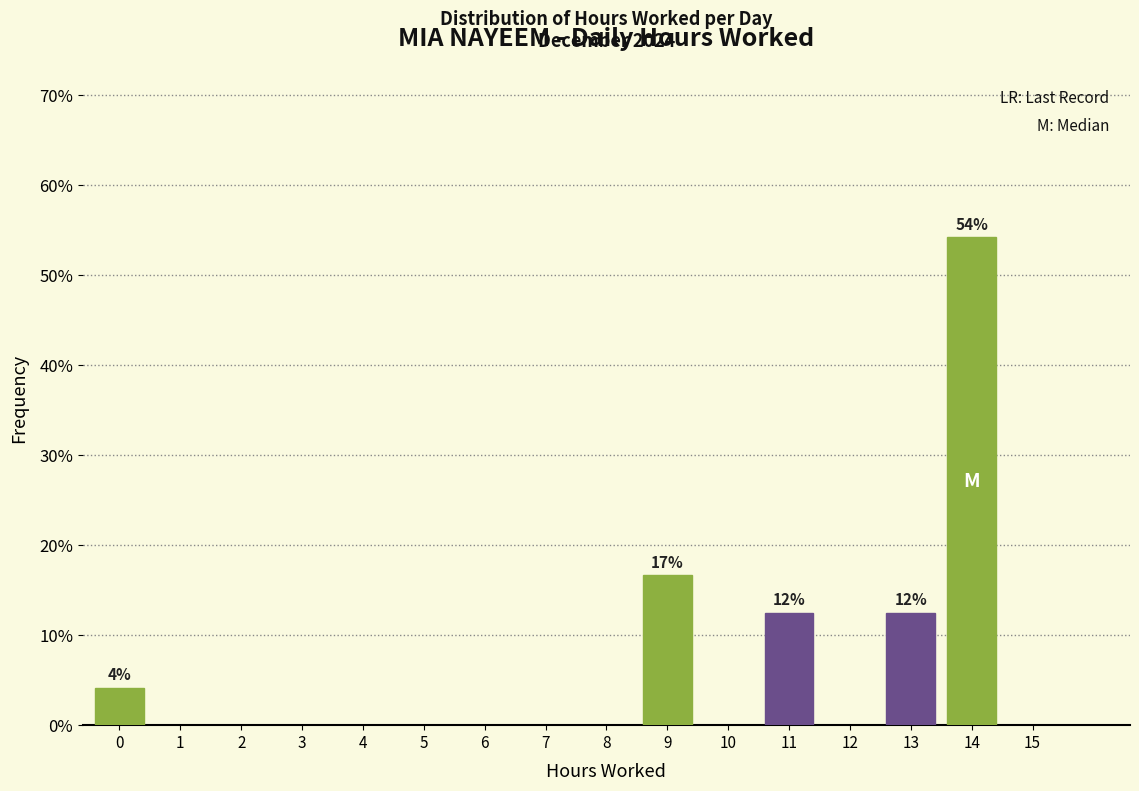

Reading left to right, extract all data points from this chart.

0=4.2	1=0.0	2=0.0	3=0.0	4=0.0	5=0.0	6=0.0	7=0.0	8=0.0	9=16.7	10=0.0	11=12.5	12=0.0	13=12.5	14=54.2	15=0.0